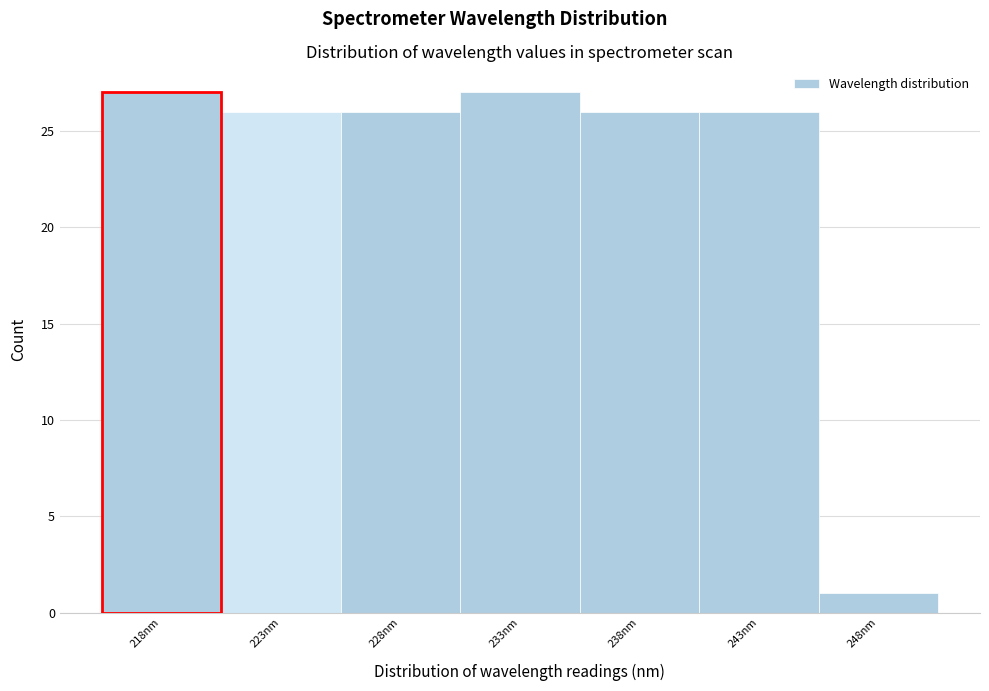

Reading left to right, list all the values displayed in this chart.

218nm=27	223nm=26	228nm=26	233nm=27	238nm=26	243nm=26	248nm=1